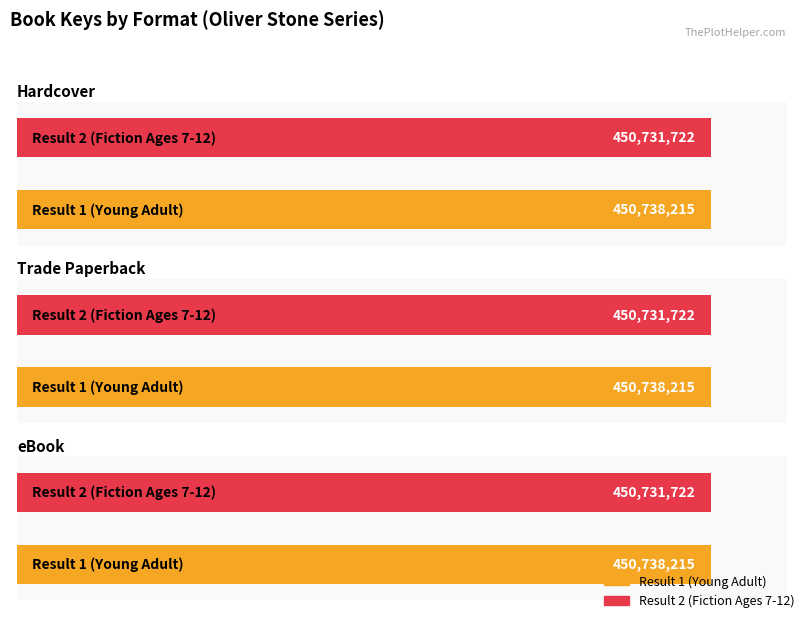

Is it true that Trade Paperback equals 450731722 at Result 2 (Fiction Ages 7-12)?

True